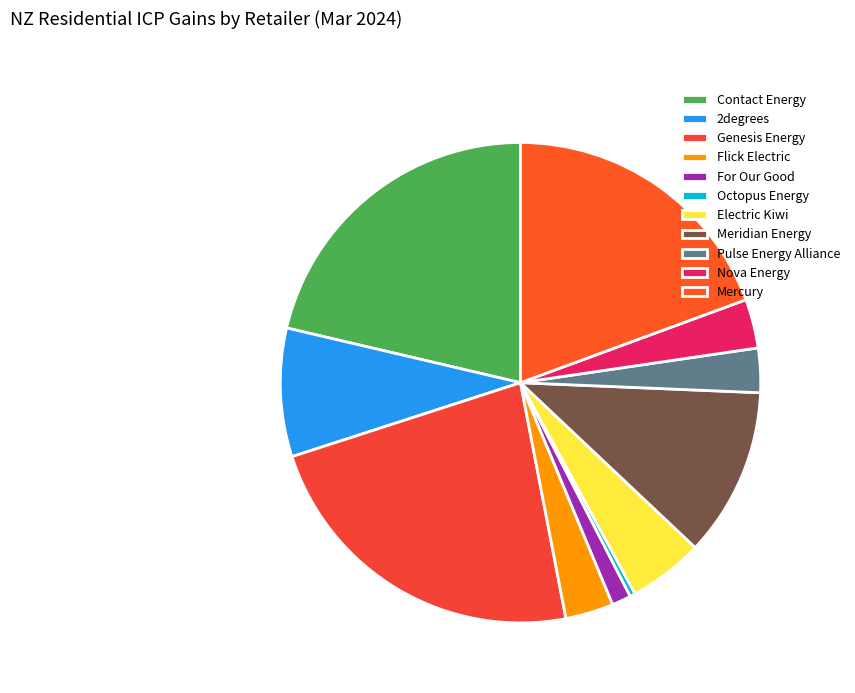

To the nearest percent, what is the average slice percentage?

9%